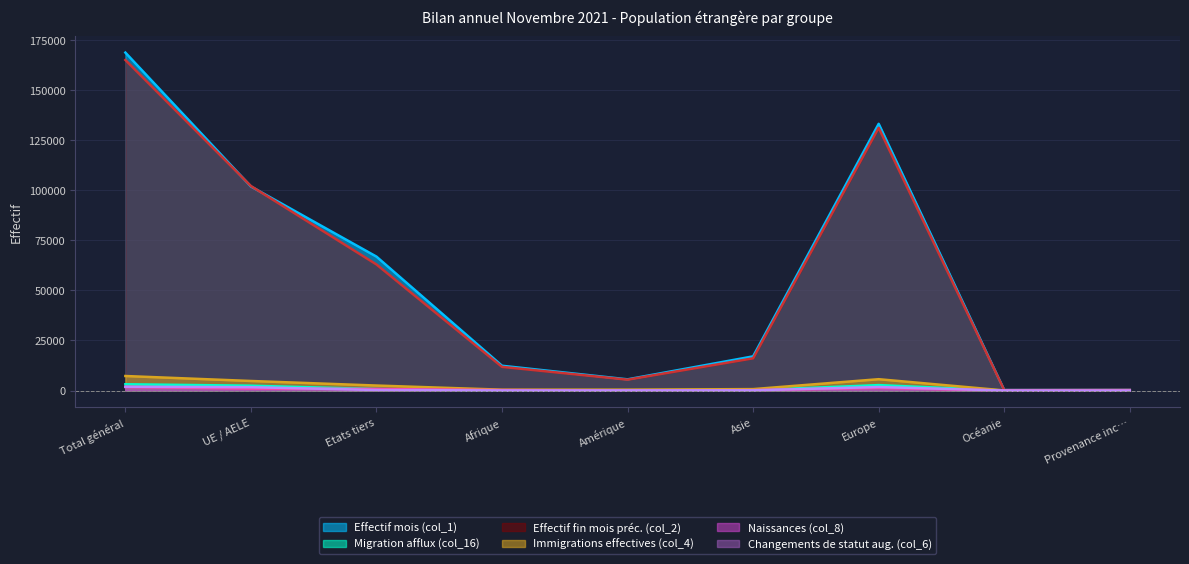

Is the value of Effectif mois (col_1) at Afrique greater than the value of Migration afflux (col_16) at Amérique?

Yes